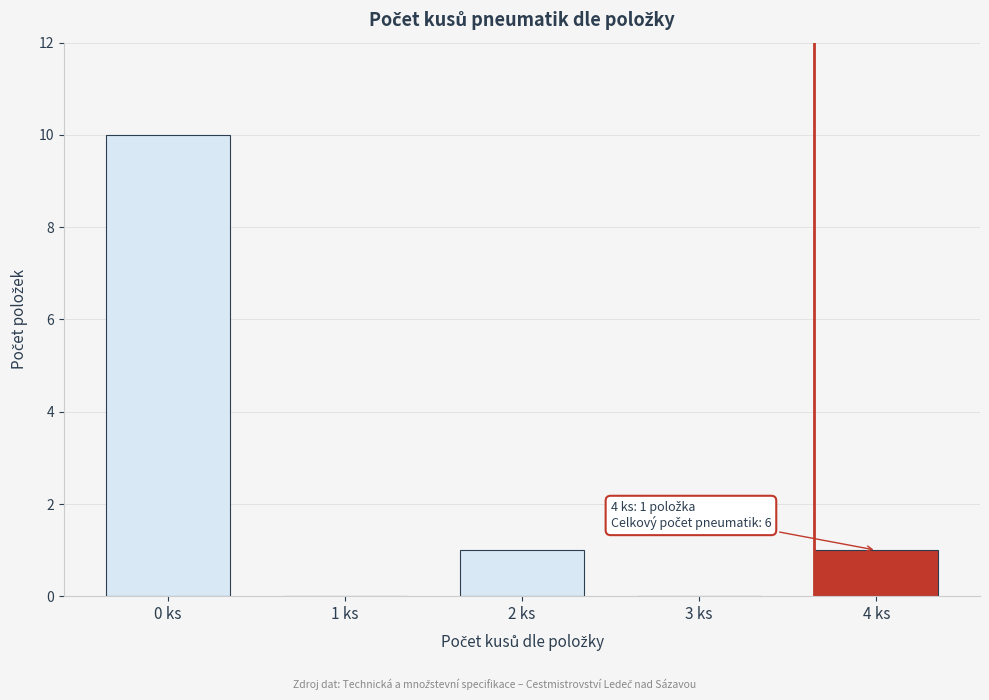

Reading left to right, extract all data points from this chart.

0 ks=10	1 ks=0	2 ks=1	3 ks=0	4 ks=1